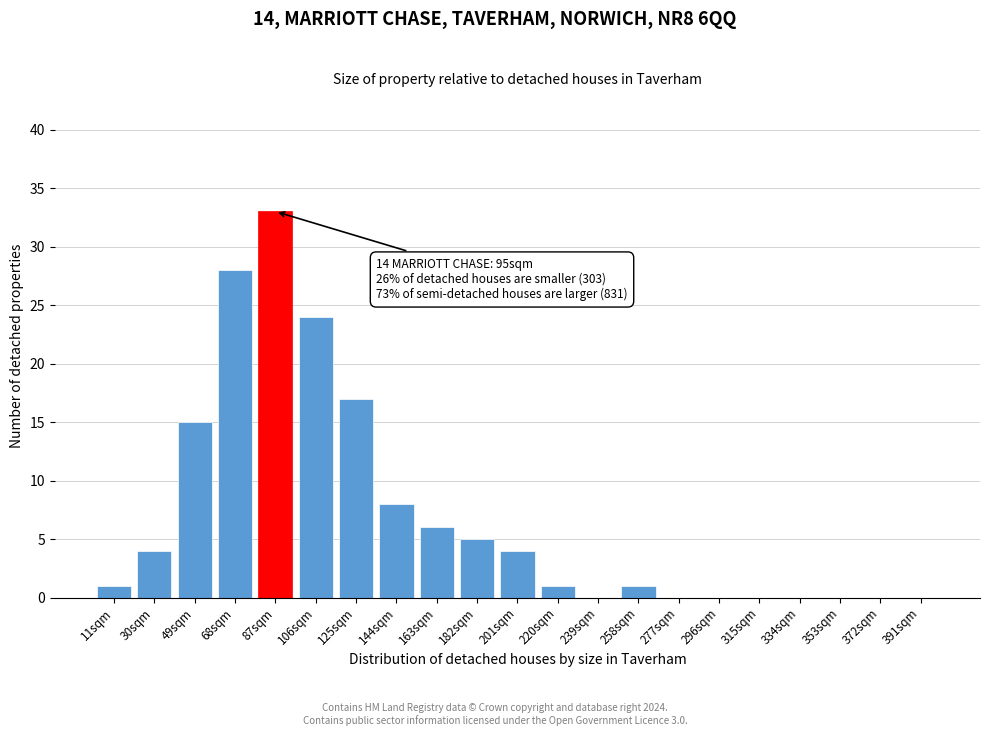

Reading left to right, what are all the values shown in this chart?

11sqm=1	30sqm=4	49sqm=15	68sqm=28	87sqm=33	106sqm=24	125sqm=17	144sqm=8	163sqm=6	182sqm=5	201sqm=4	220sqm=1	239sqm=0	258sqm=1	277sqm=0	296sqm=0	315sqm=0	334sqm=0	353sqm=0	372sqm=0	391sqm=0